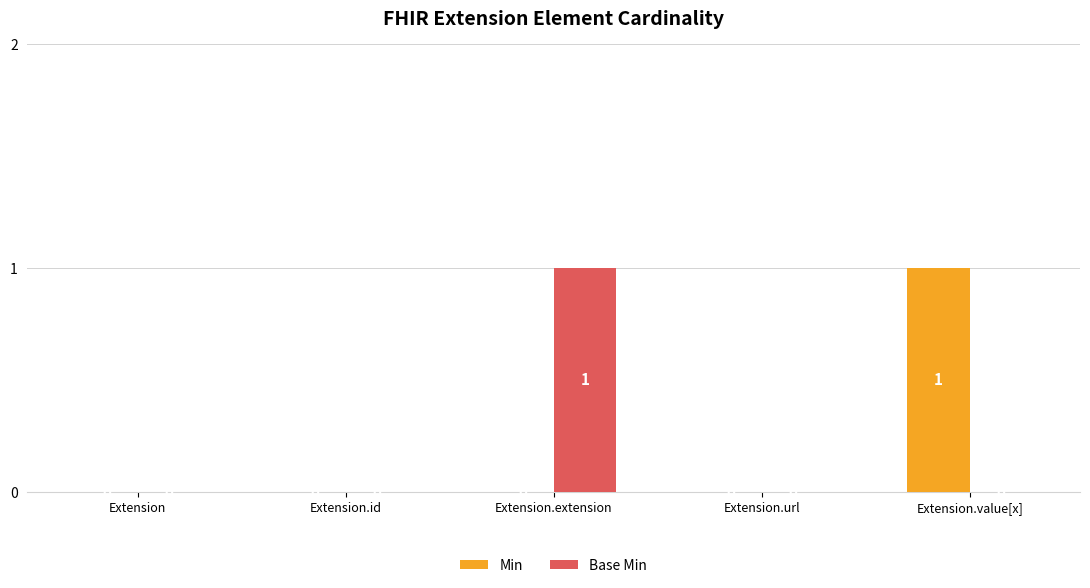

How many values in the Base Min series exceed 0?

1